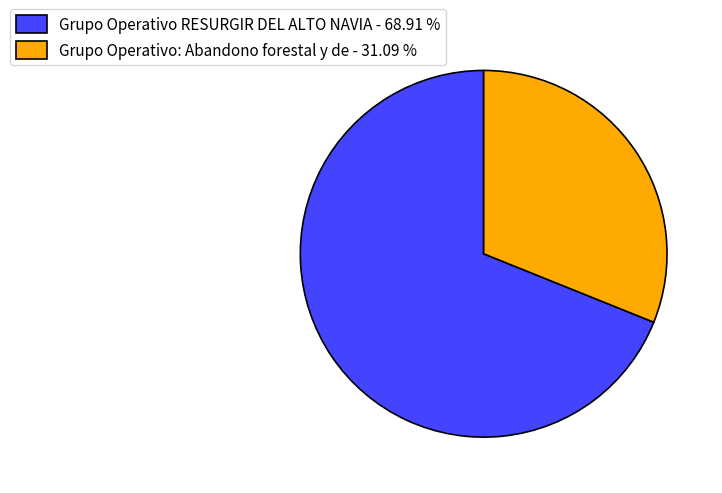

What is the ratio of the value at Grupo Operativo RESURGIR DEL ALTO NAVIA - 68.91 % to the value at Grupo Operativo: Abandono forestal y de - 31.09 %?

2.2